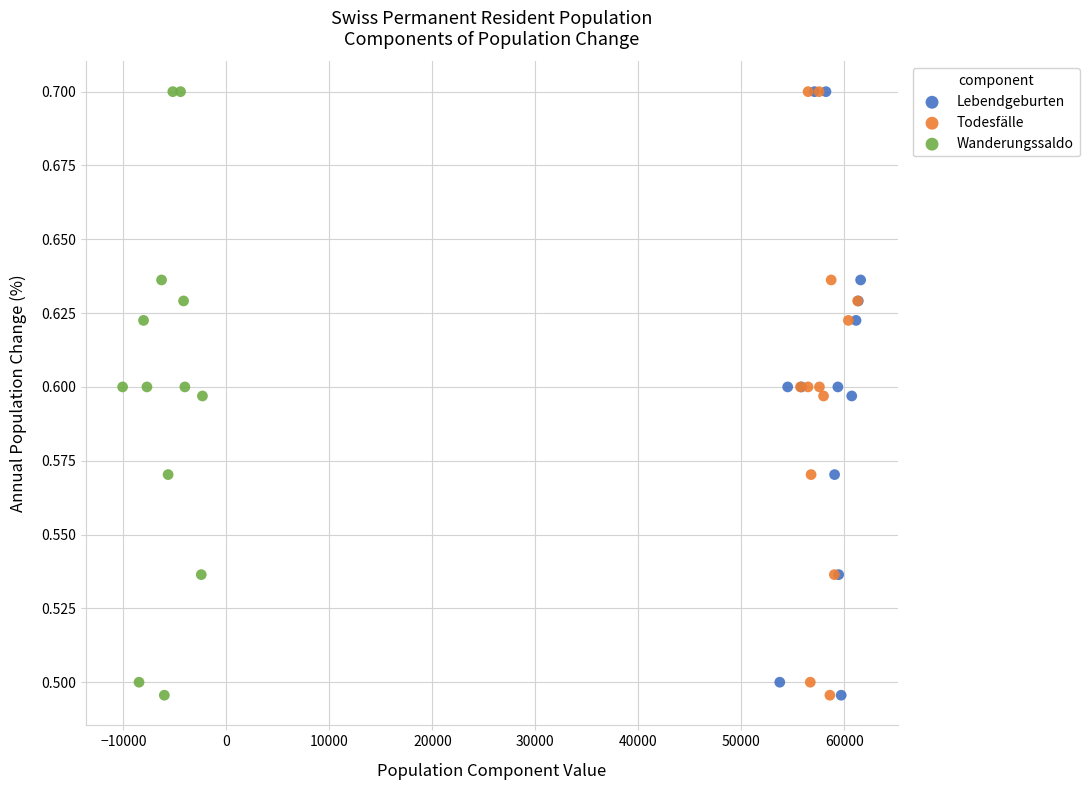

What are all the series names shown in the legend?

Lebendgeburten, Todesfälle, Wanderungssaldo